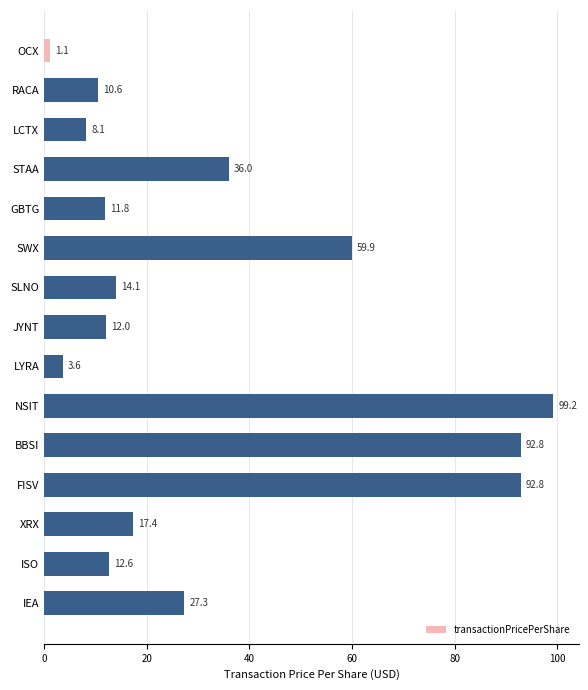

What is the sum of the values at SWX and XRX?

77.3